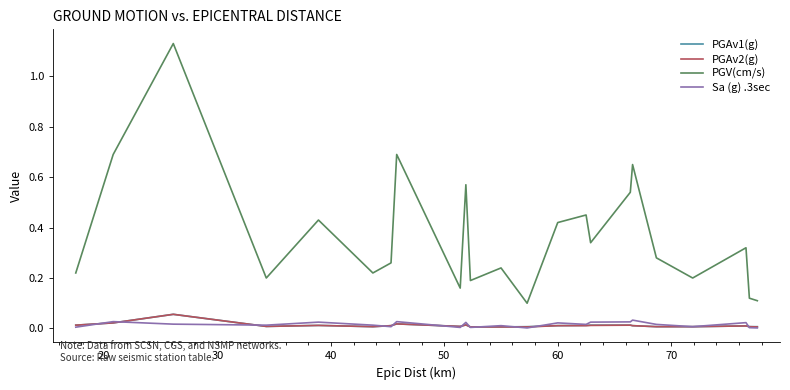

How many categories are shown in the chart?

23